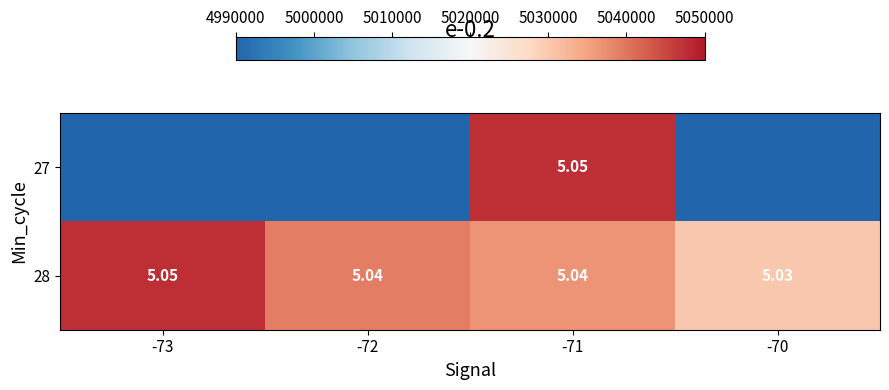

At which label does 28 reach its minimum?

-70